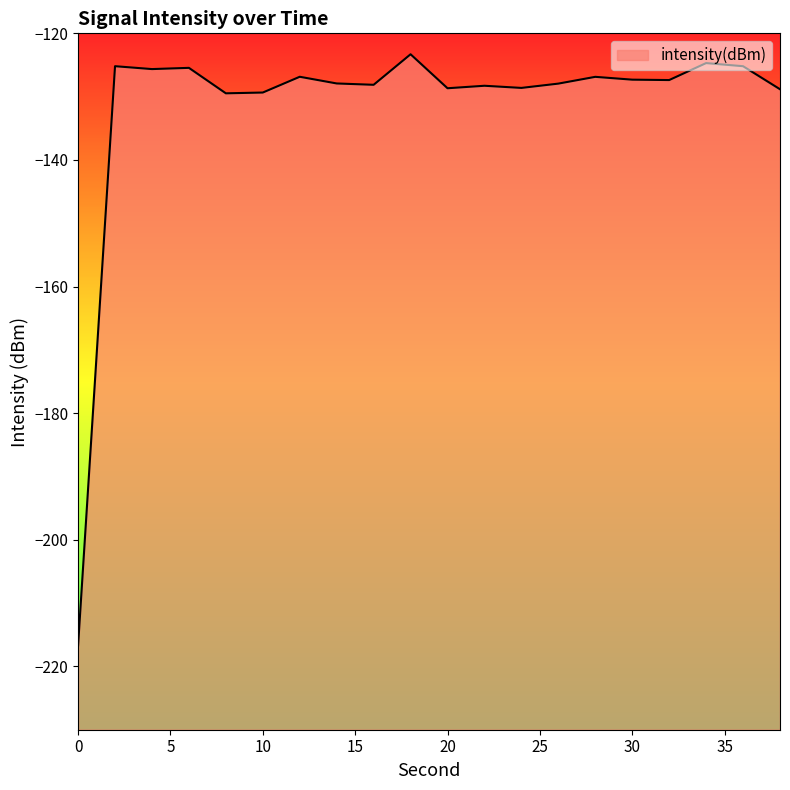

What is the value of the 4th point from the left?

-125.5